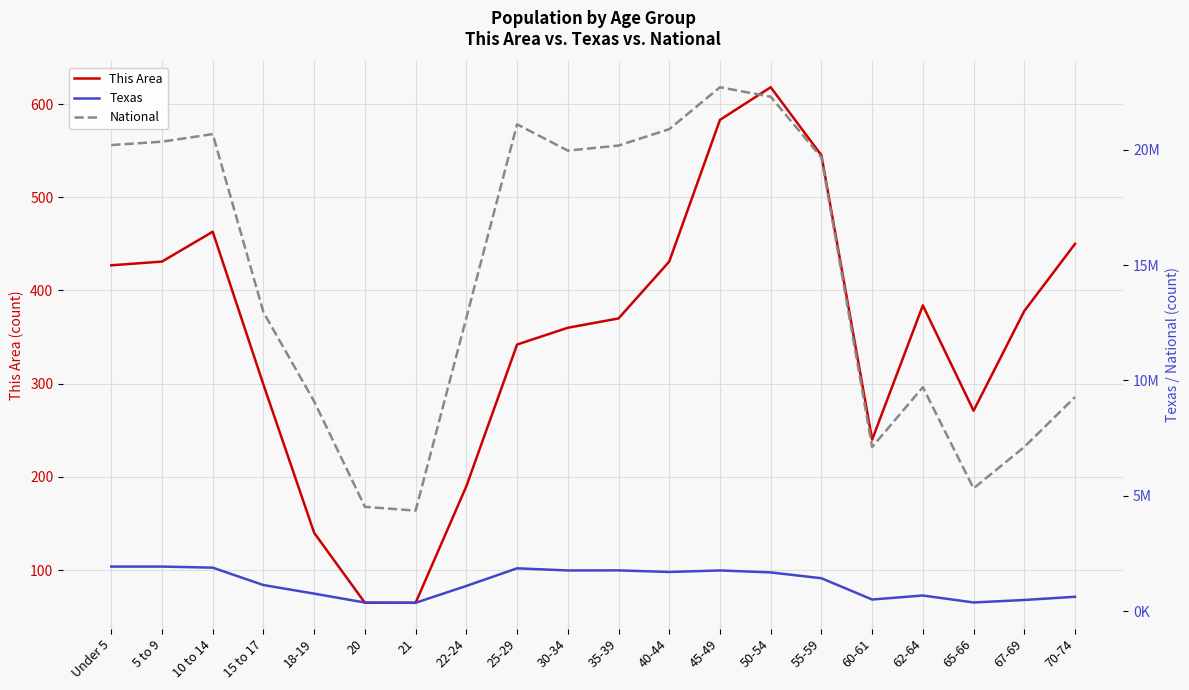

True or false: National and Texas intersect in this chart.

False